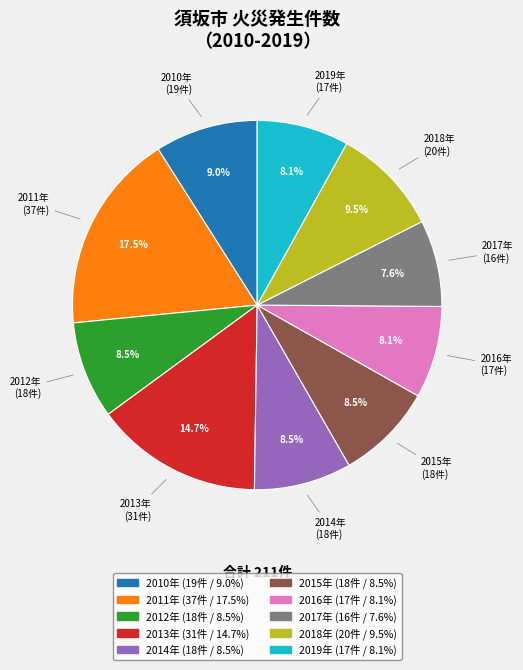

Does any single category account for the majority?

No